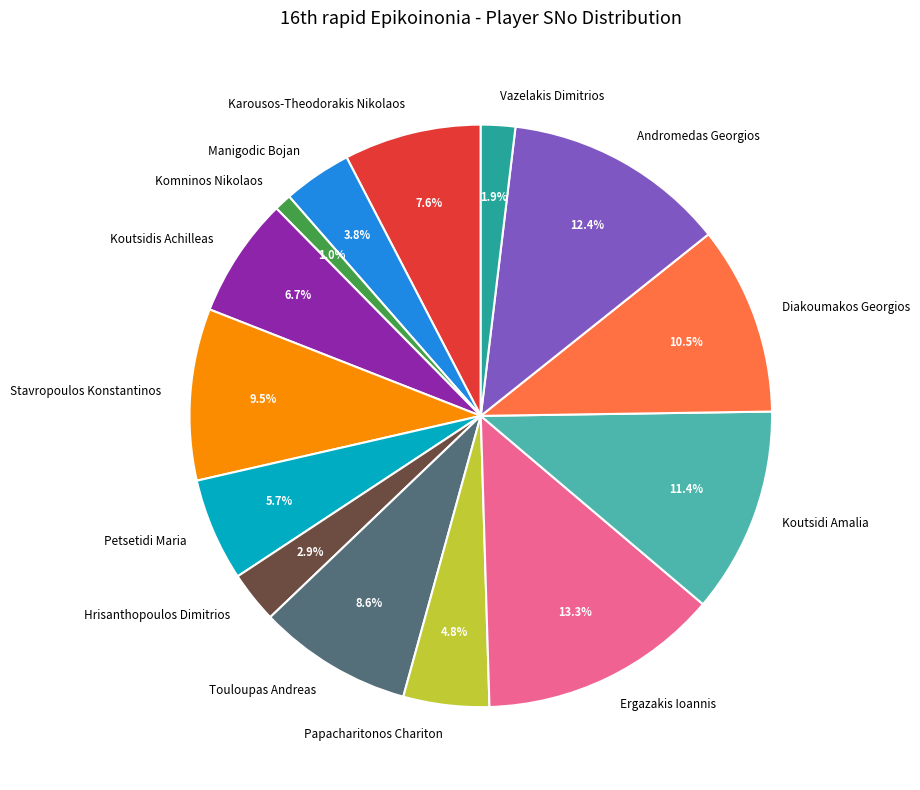

Is there a majority slice in this chart?

No